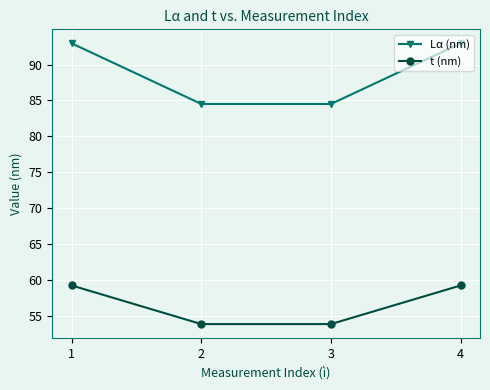

What is the value of the t (nm) point at the 2nd from the left?

53.8